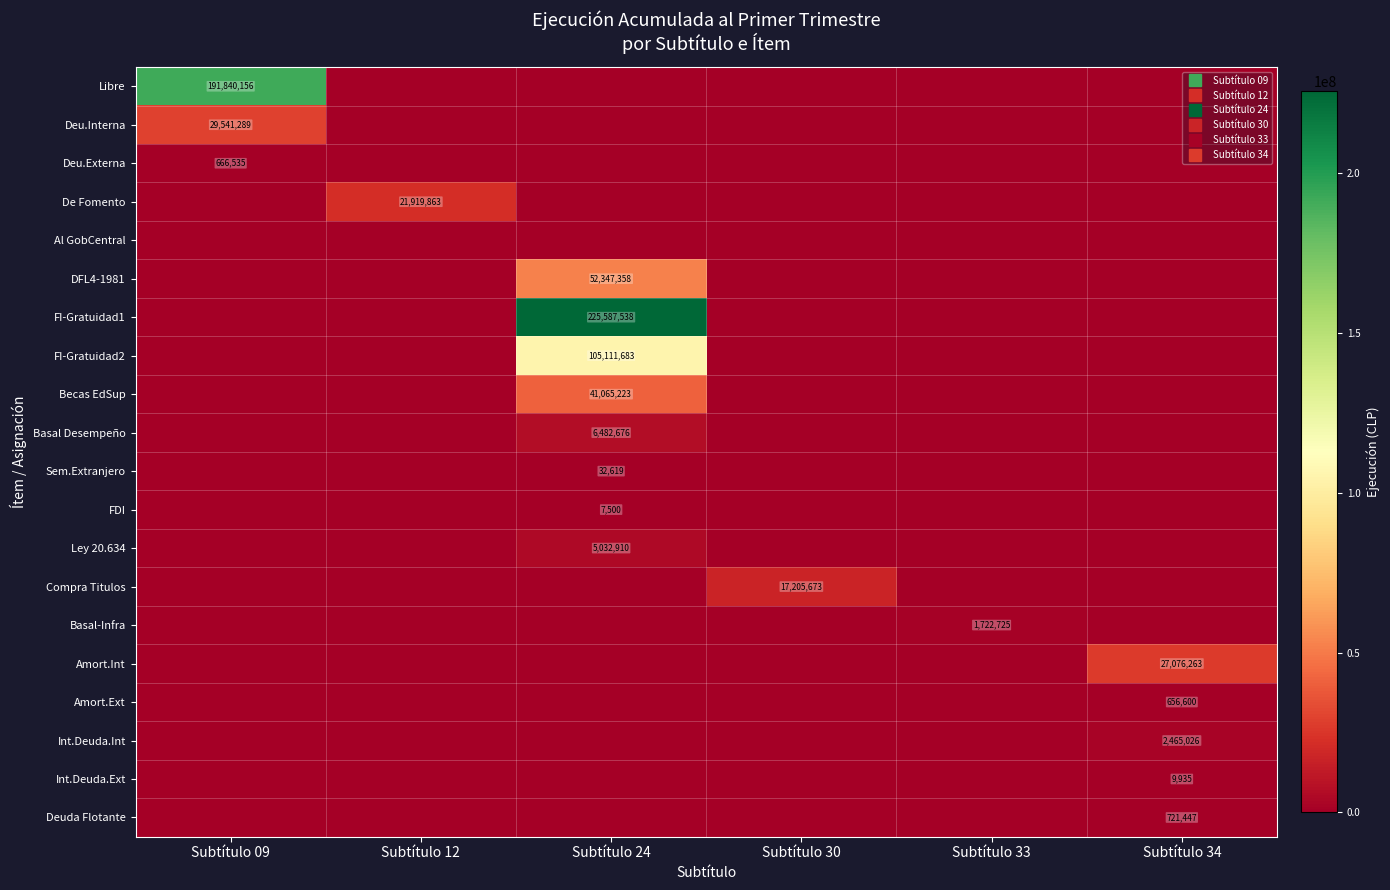

Which series has the largest total across all categories?

FI-Gratuidad1